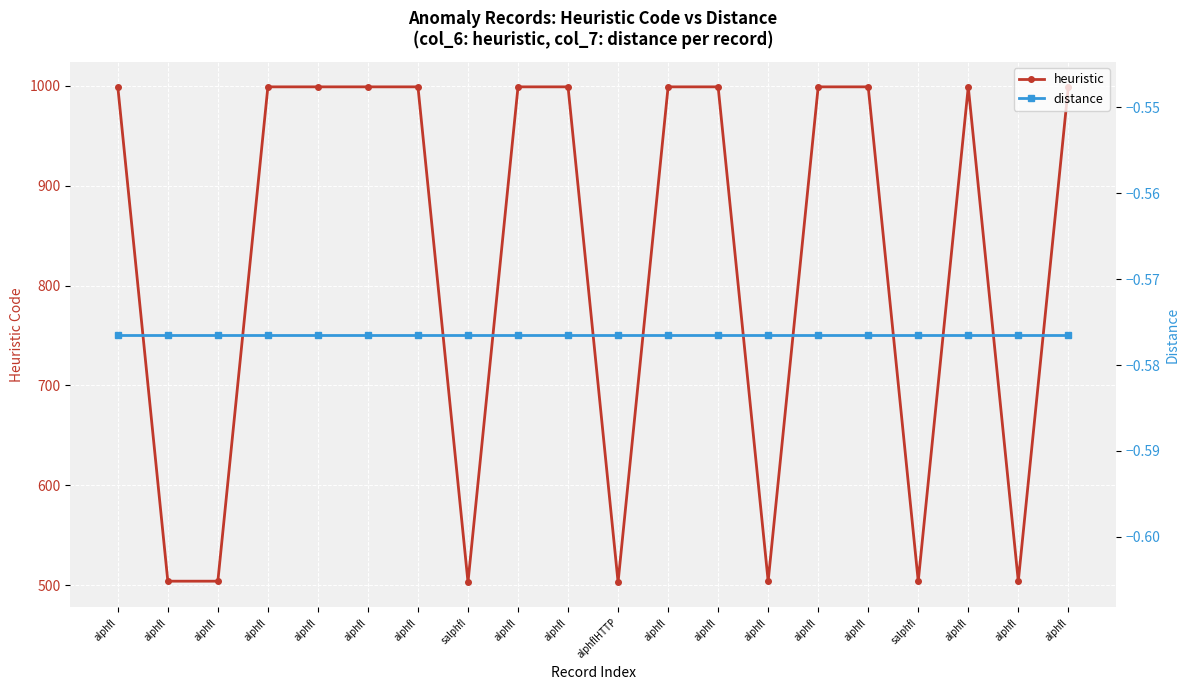

What is the maximum value for heuristic?

999